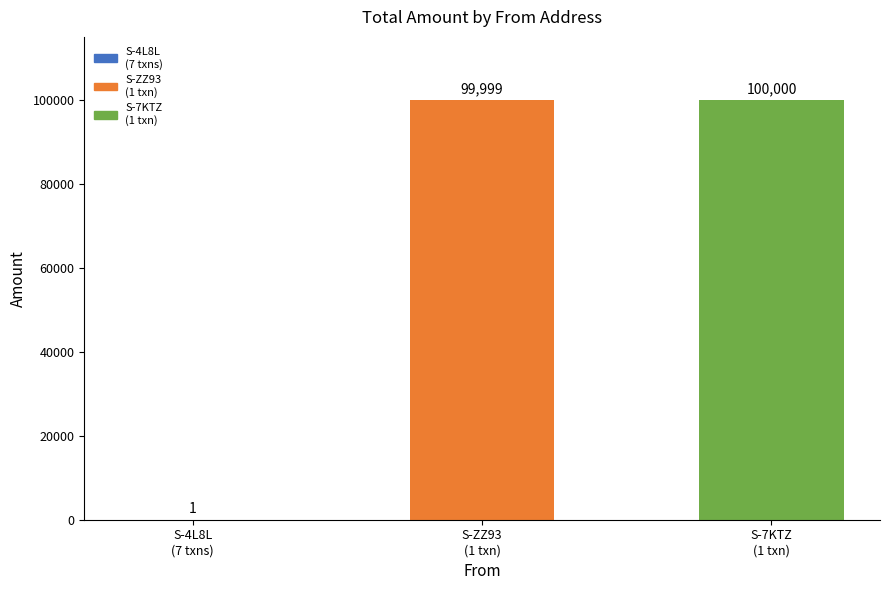

Are the bars horizontal?

No